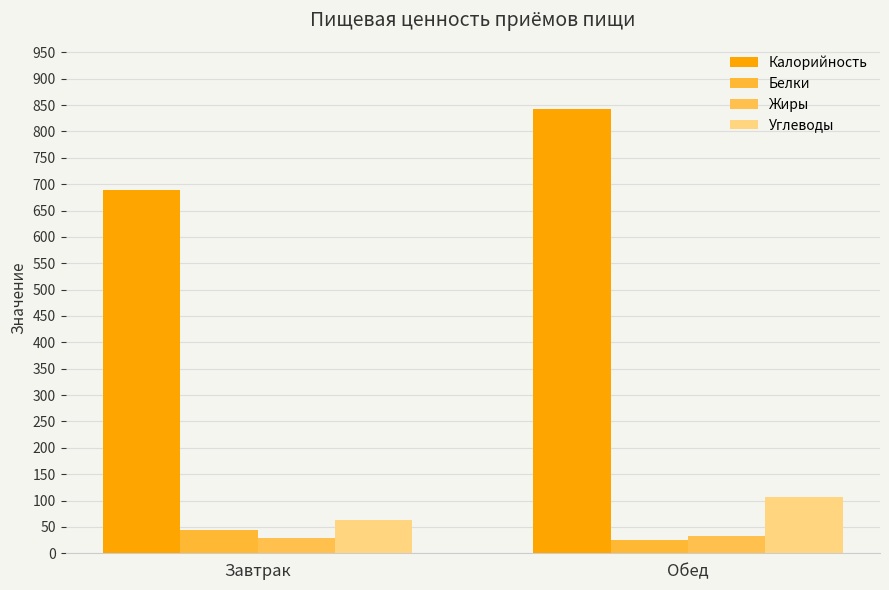

What are all the series names shown in the legend?

Калорийность, Белки, Жиры, Углеводы